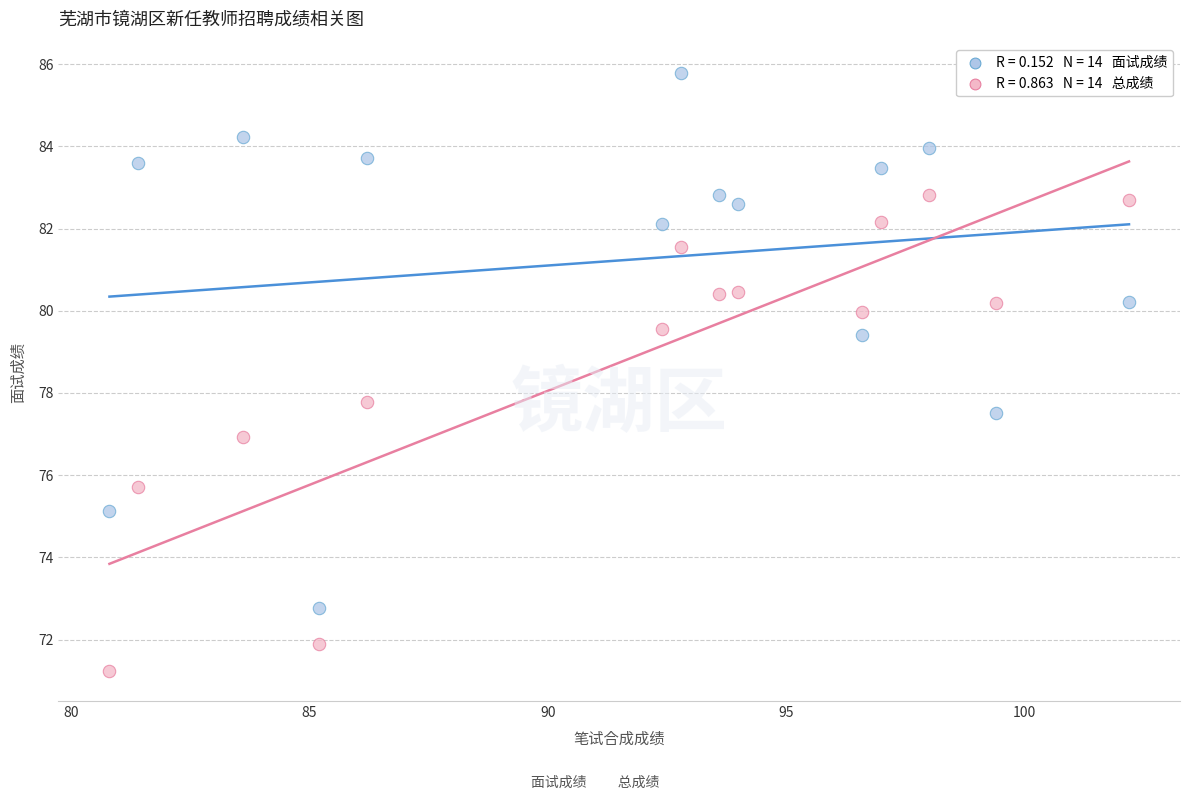

Across all series, what Y value is closest to 78?

77.8